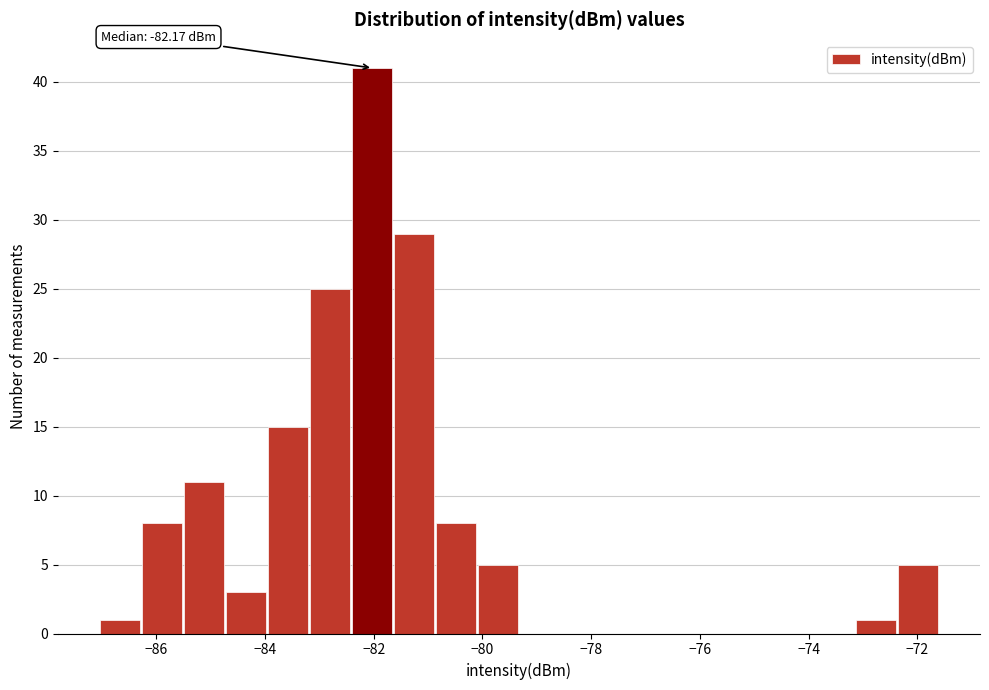

Read against the x-axis, roughly where is the centre of the tallest bar?

-82.0